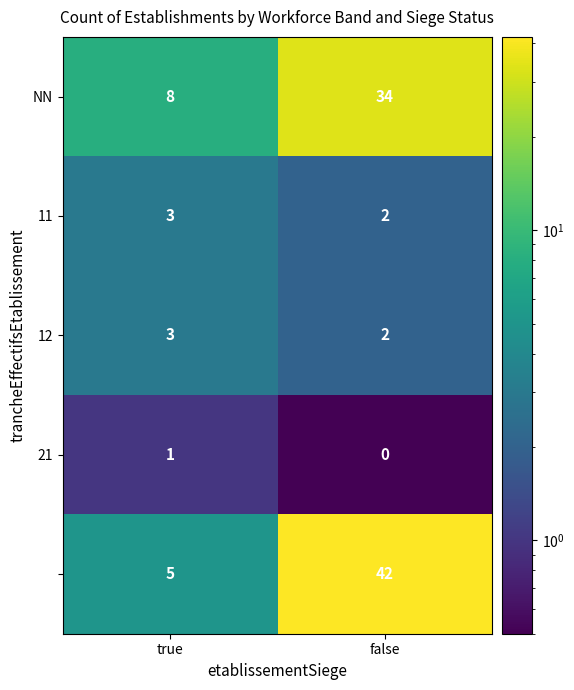

What is the total value across all series at false?

80